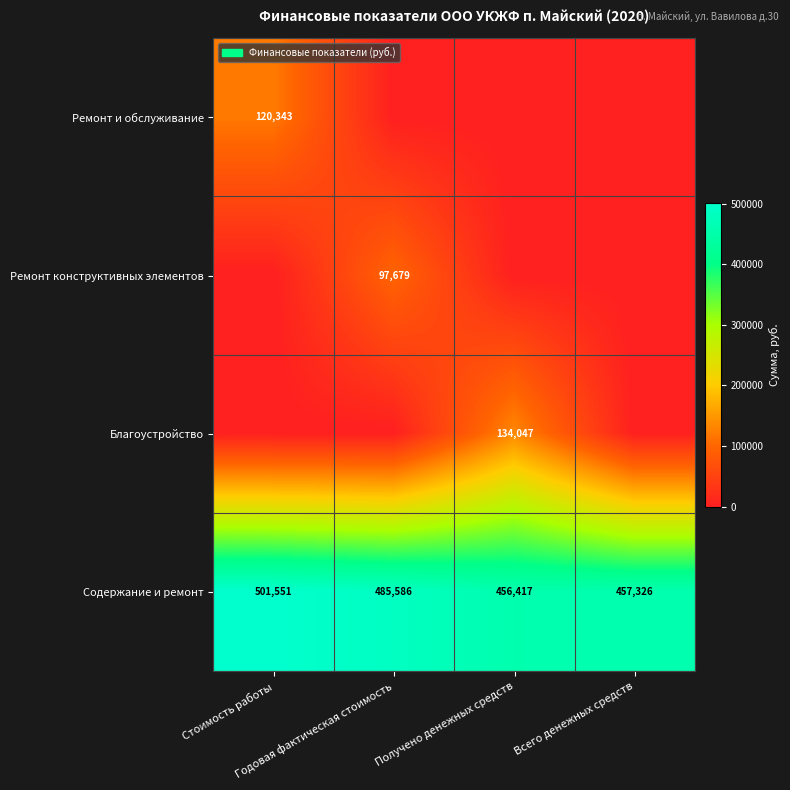

What is the difference between the maximum and second lowest values in the Содержание и ремонт series?

44225